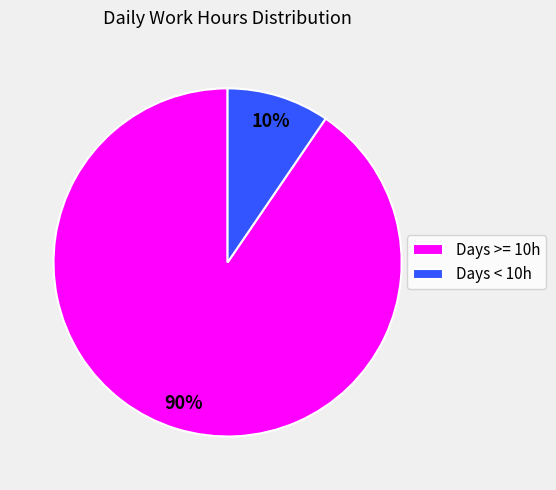

To the nearest percent, what is the combined percentage of Days >= 10h and Days < 10h?

100%